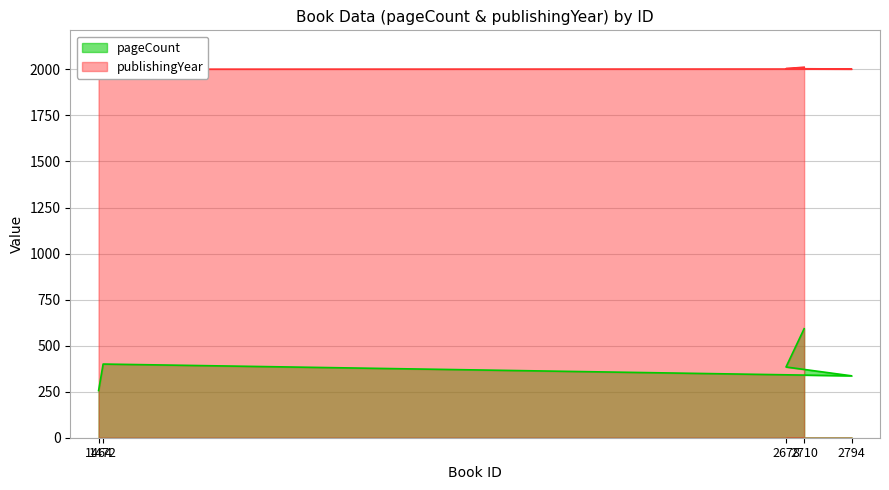

True or false: publishingYear and pageCount intersect in this chart.

False